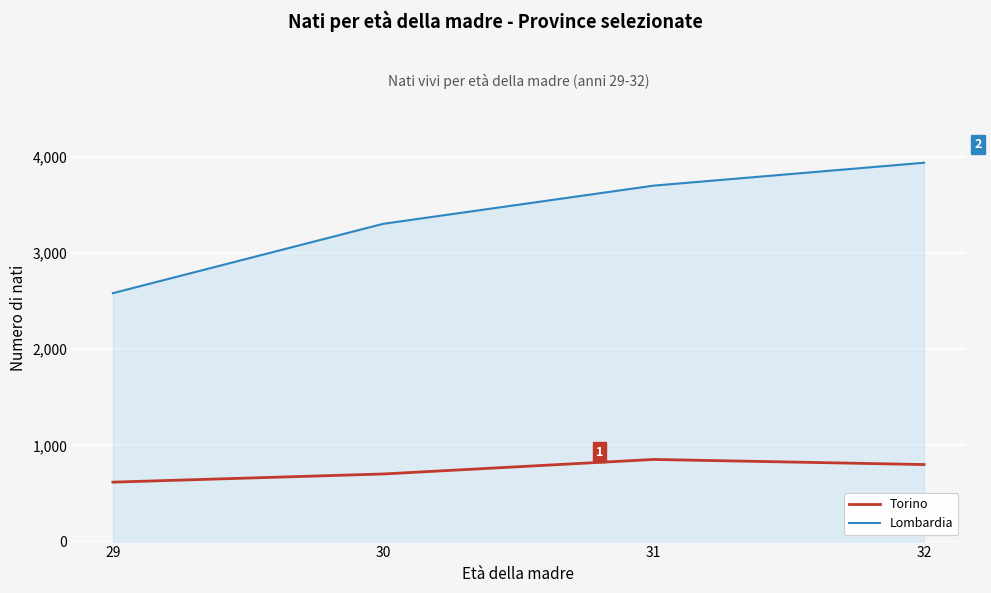

What are all the series names shown in the legend?

Torino, Lombardia